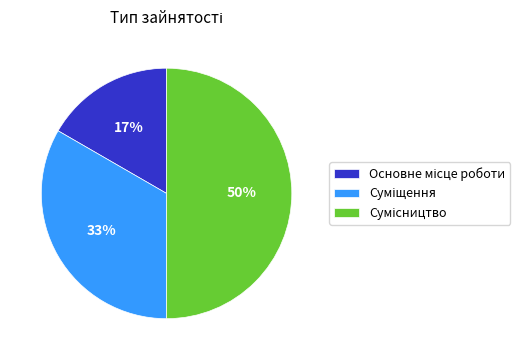

To the nearest percent, what is the average slice percentage?

33%